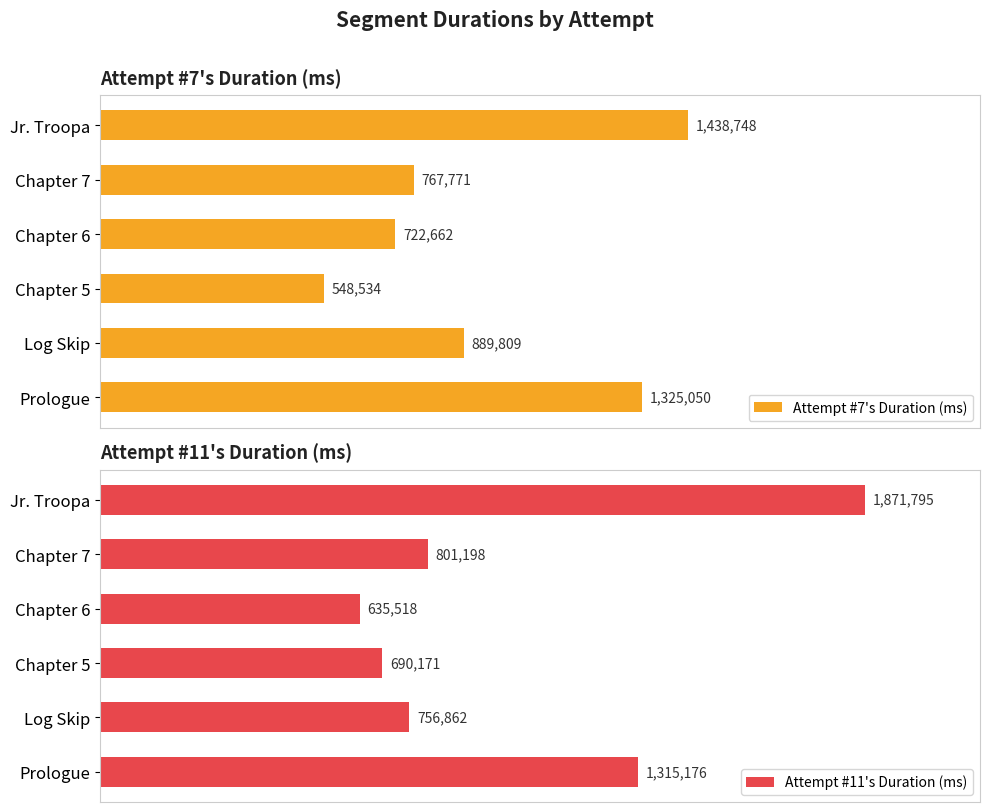

Read the Attempt #7's Duration (ms) value at Chapter 7, to the nearest 100.

767800